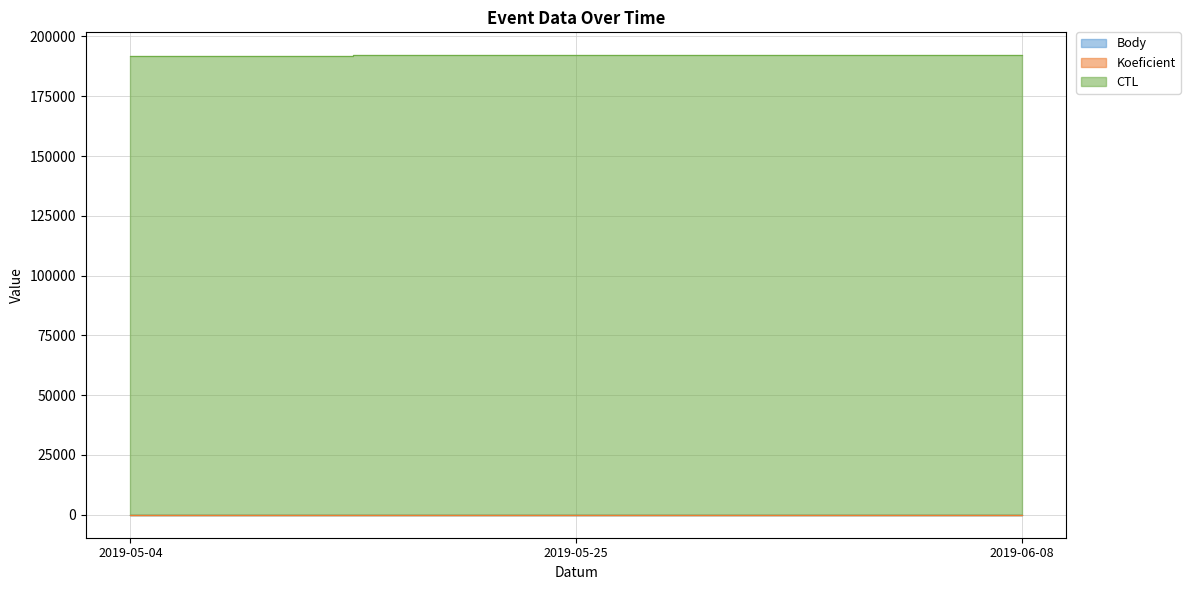

What is the spread (max minus min) of values at 2019-06-08?

192119